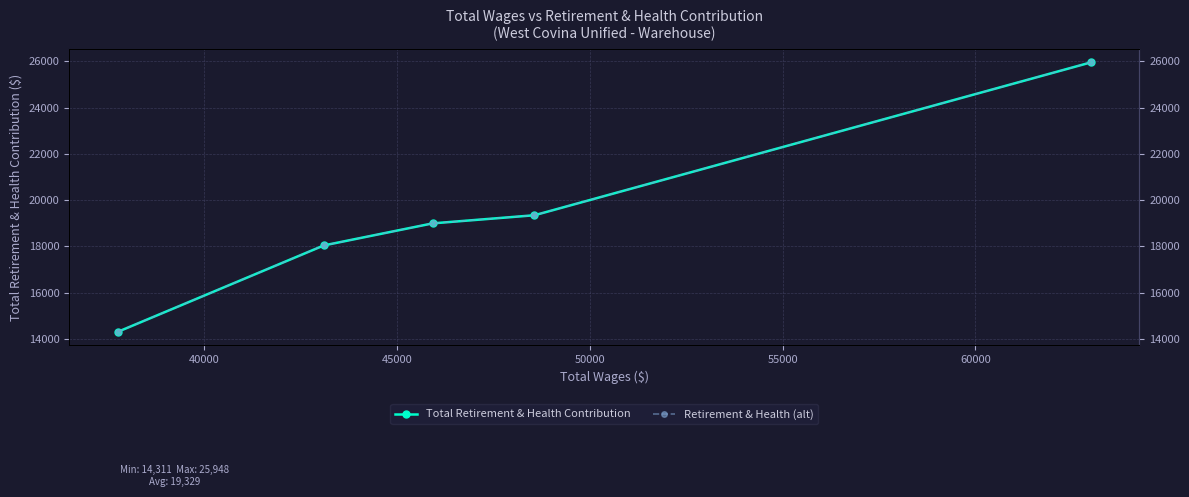

True or false: Retirement & Health (alt) has more than 2 interior local peaks.

False